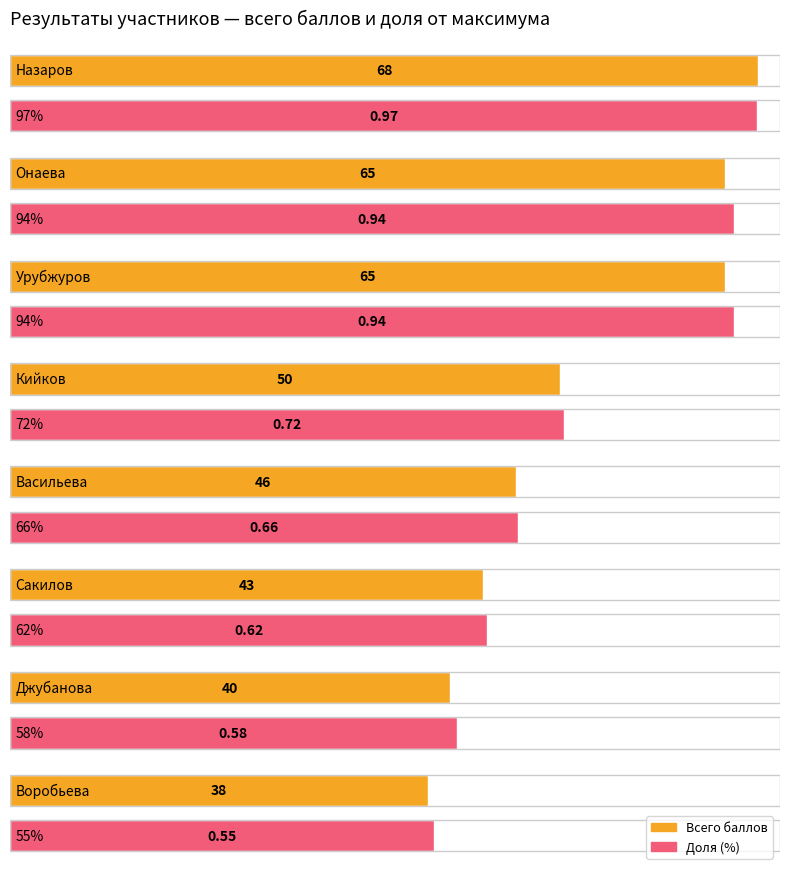

At which label does % reach its peak?

Назаров